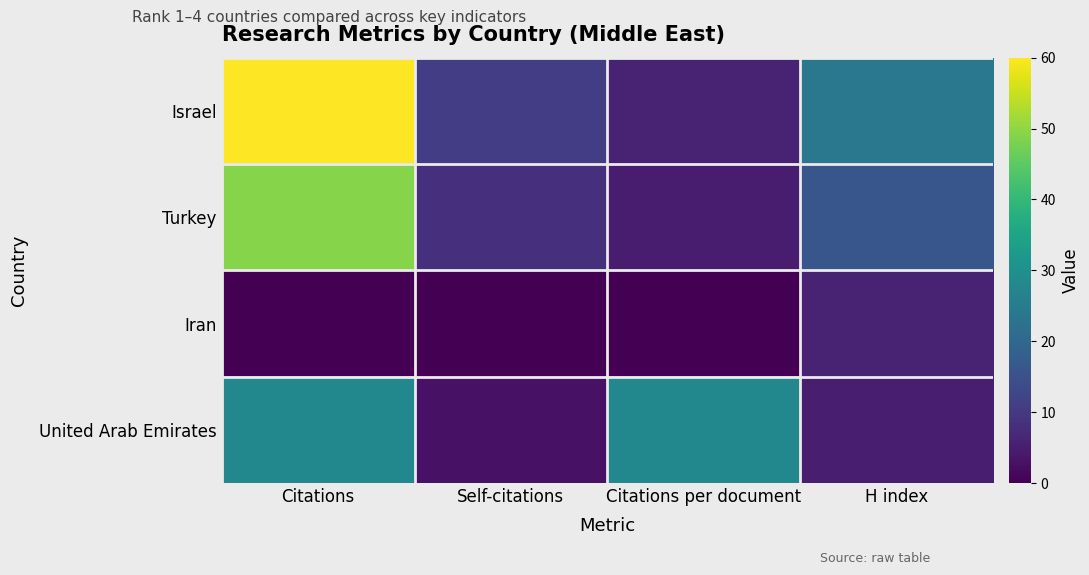

What is the difference between the highest and lowest values at Self-citations?

11.0